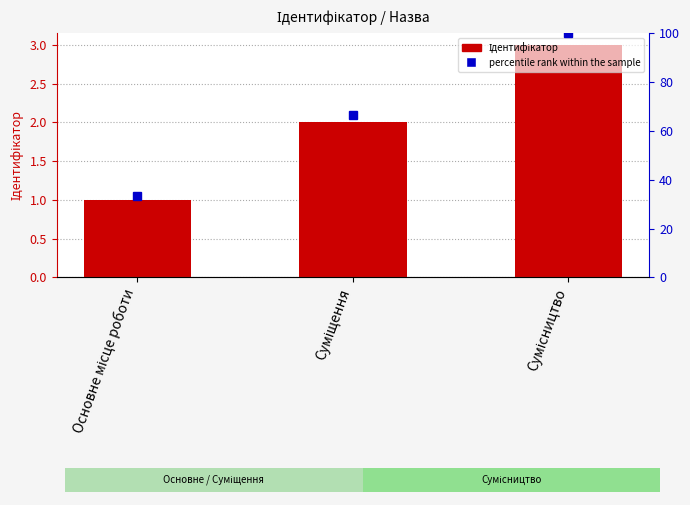

What is the average value?

2